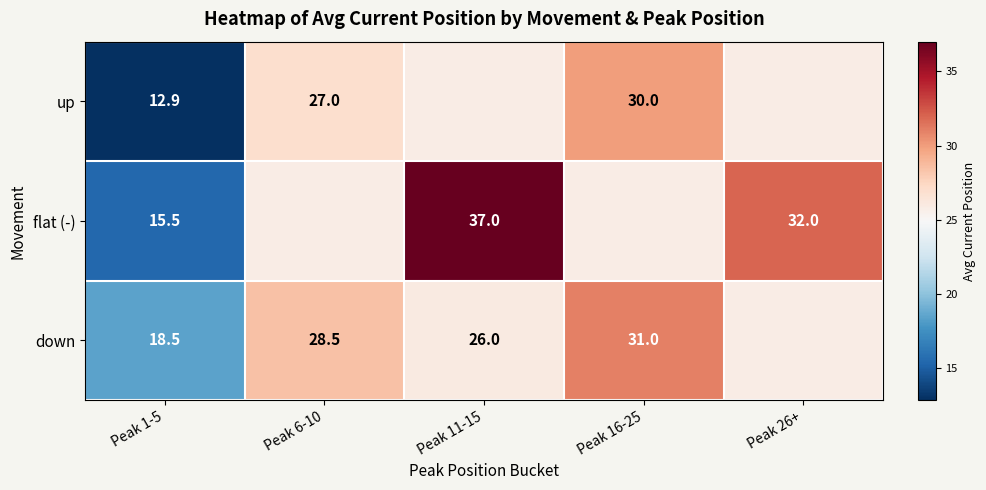

Which series has the widest spread of values?

flat (-)